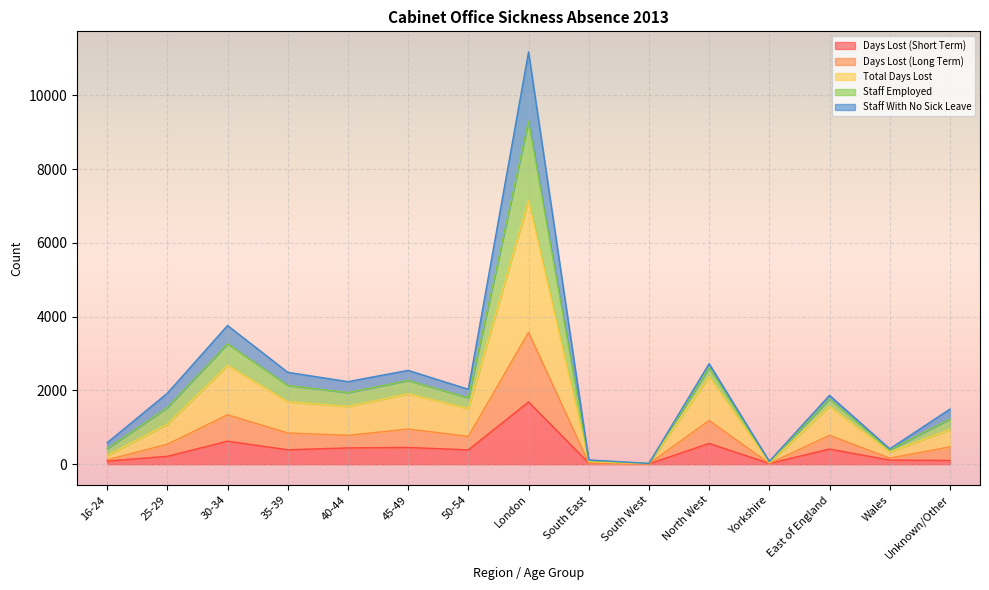

What is the highest value of the Days Lost (Short Term) series?

1687.8